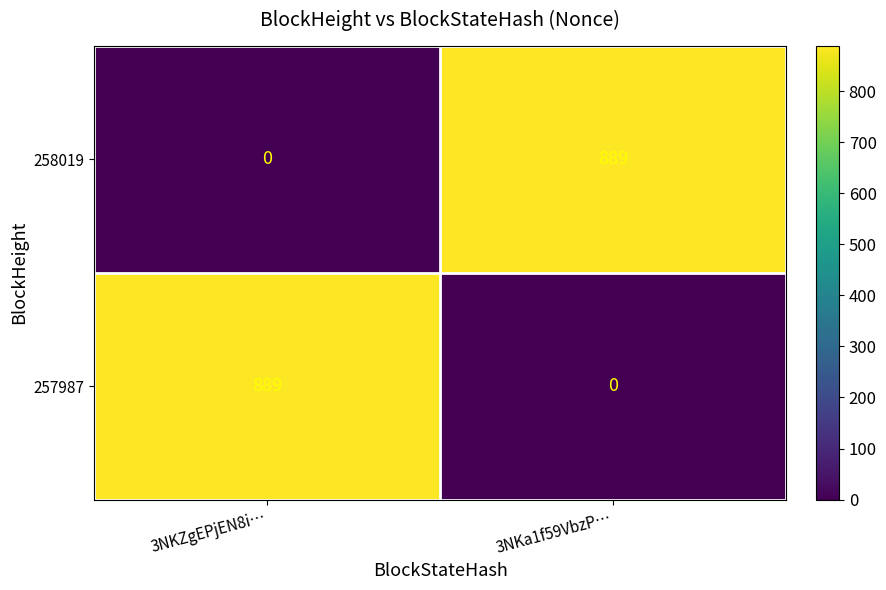

The 258019 series shows 889 at 3NKa1f59VbzP…. True or false?

True